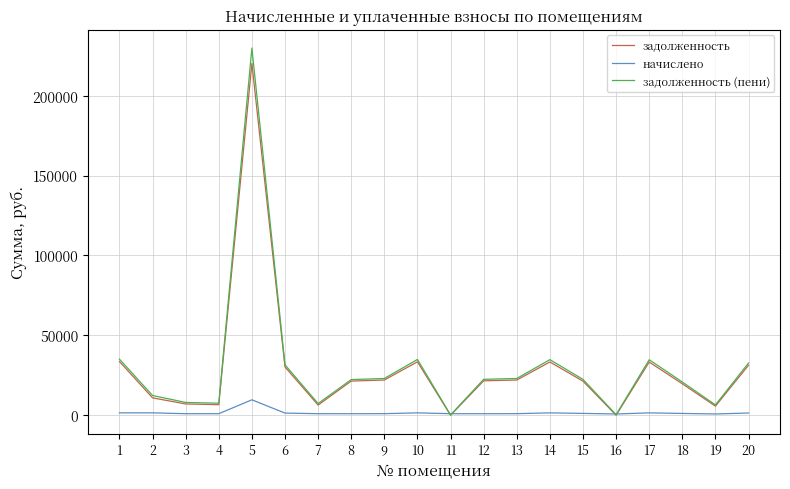

How many values in the начислено series exceed 1099?

10